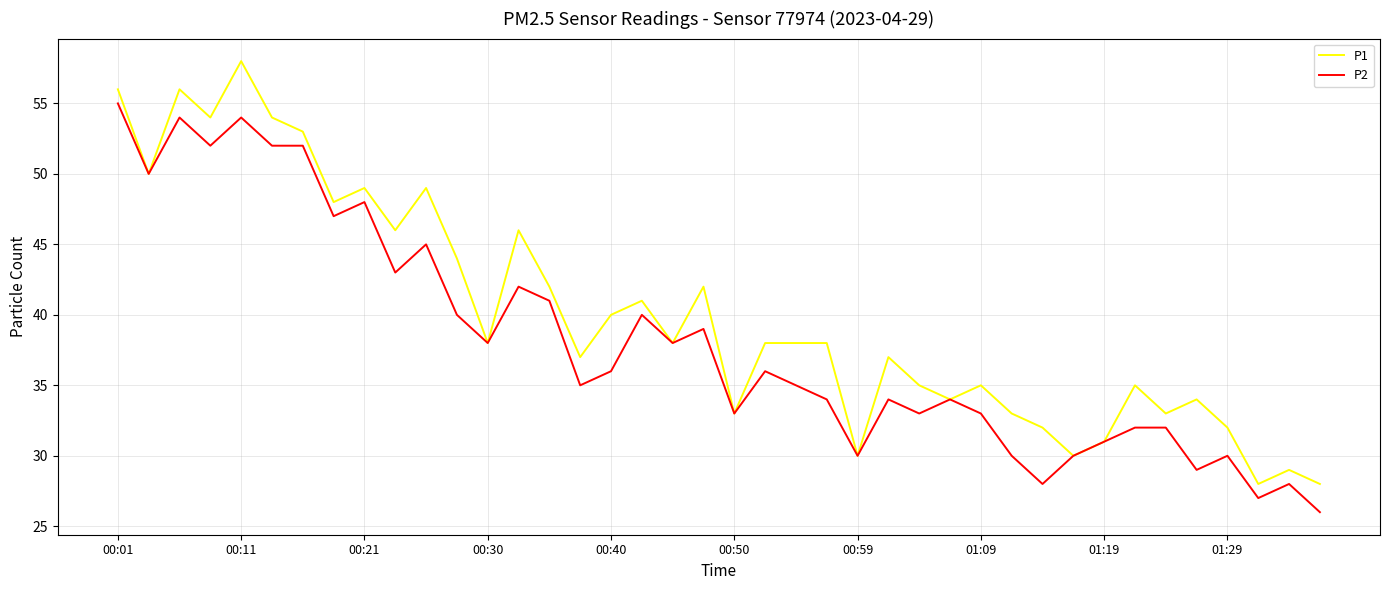

Rank the series by their average value, from lowest to highest.

P2, P1